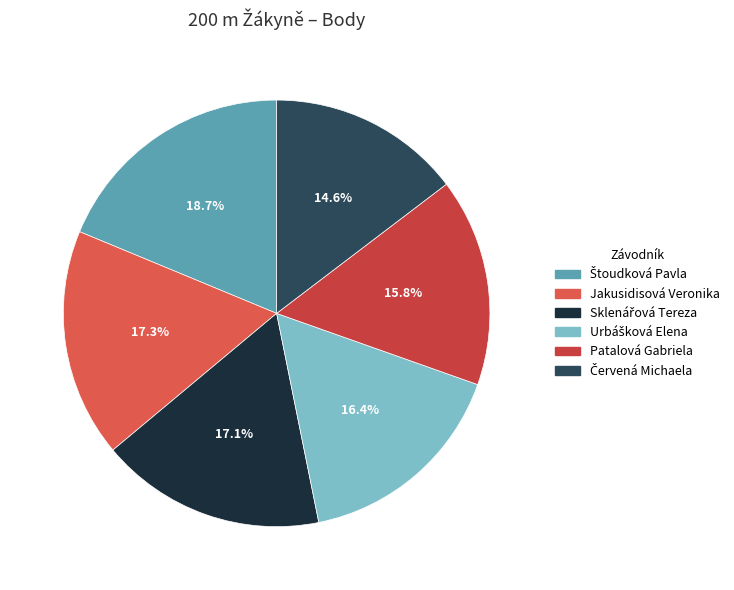

What percentage is the Patalová Gabriela slice, to the nearest percent?

16%